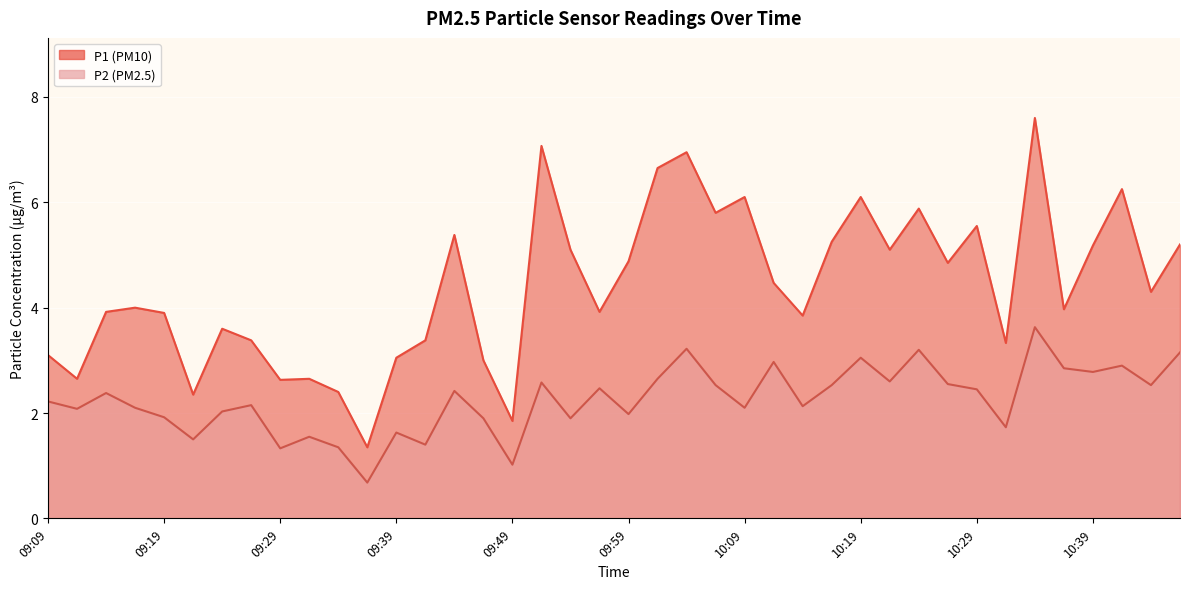

At which category does the chart reach its peak across all series?

10:34